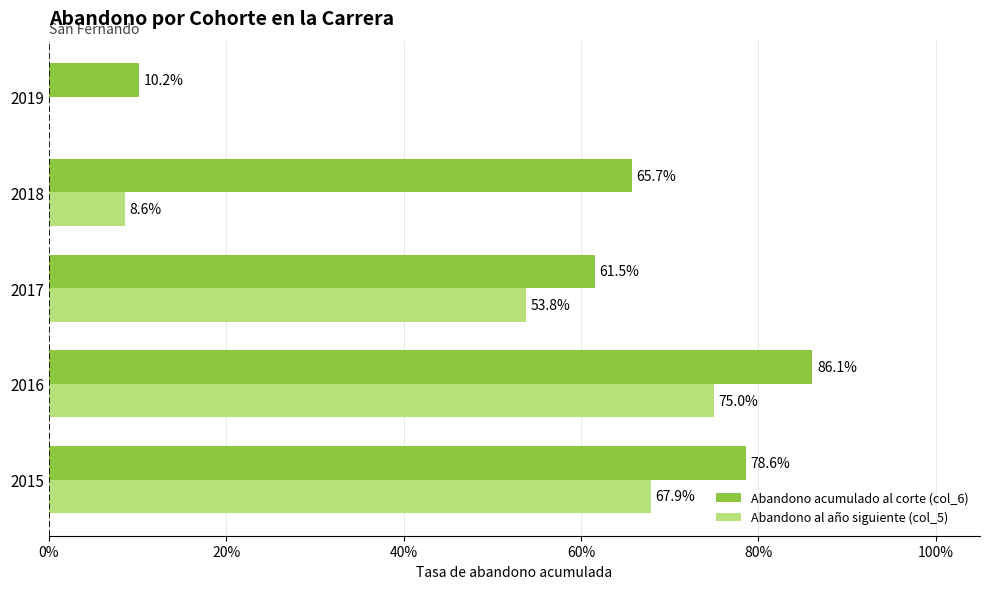

What are all the series names shown in the legend?

Abandono acumulado al corte (col_6), Abandono al año siguiente (col_5)